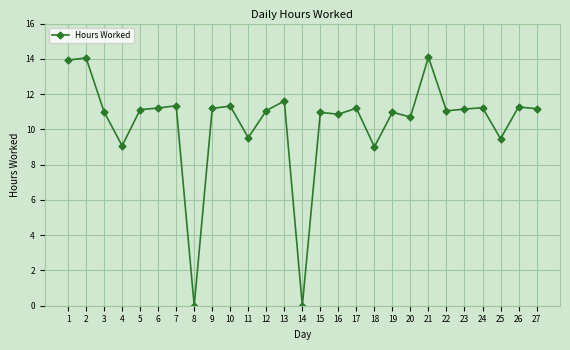

What is the change in value from 6 to 11?

-1.7